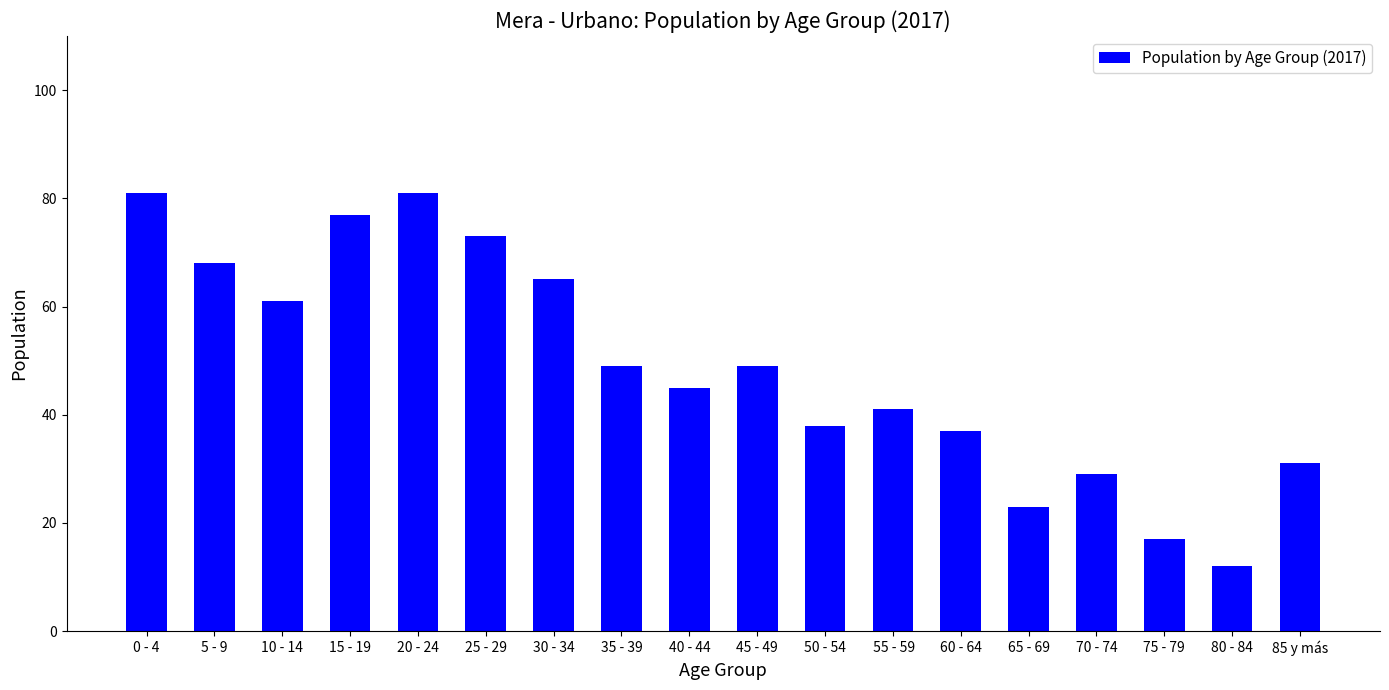

How many categories are shown in the chart?

18